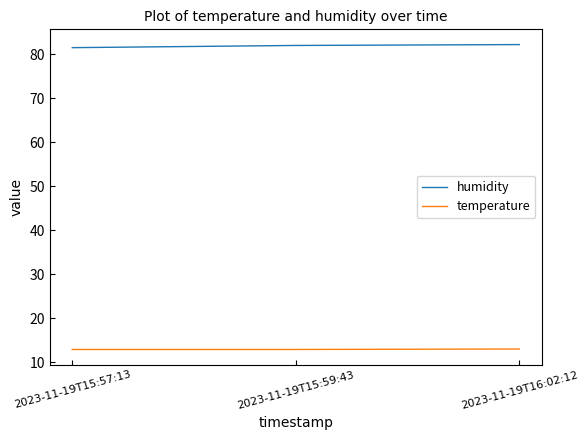

What position from the left is 2023-11-19T16:02:12?

3